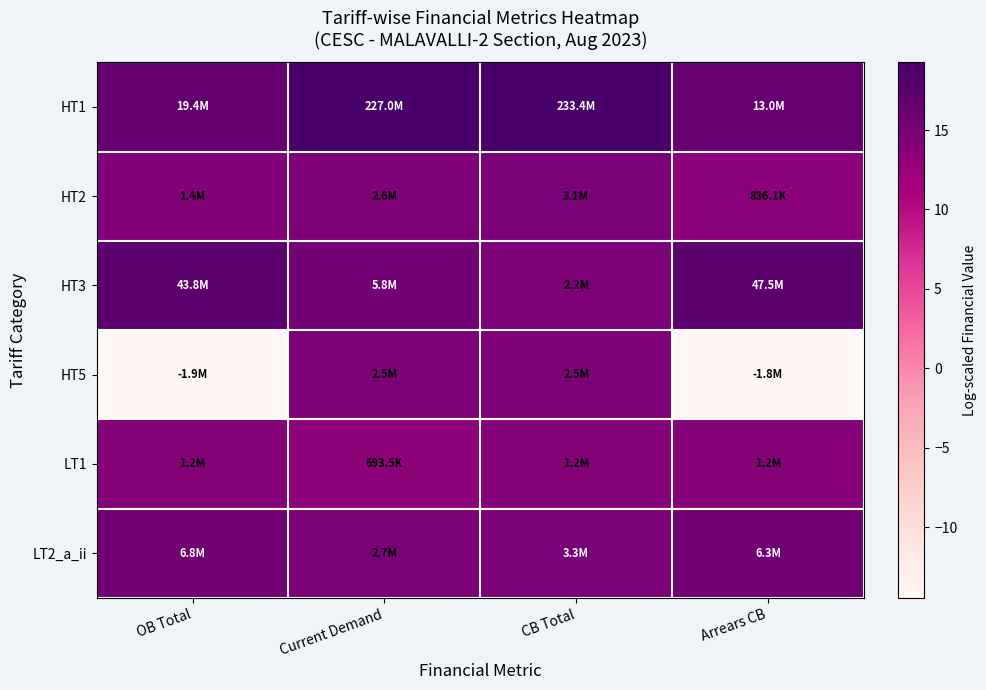

Rank the series by their maximum value, from lowest to highest.

LT1, HT5, HT2, LT2_a_ii, HT3, HT1